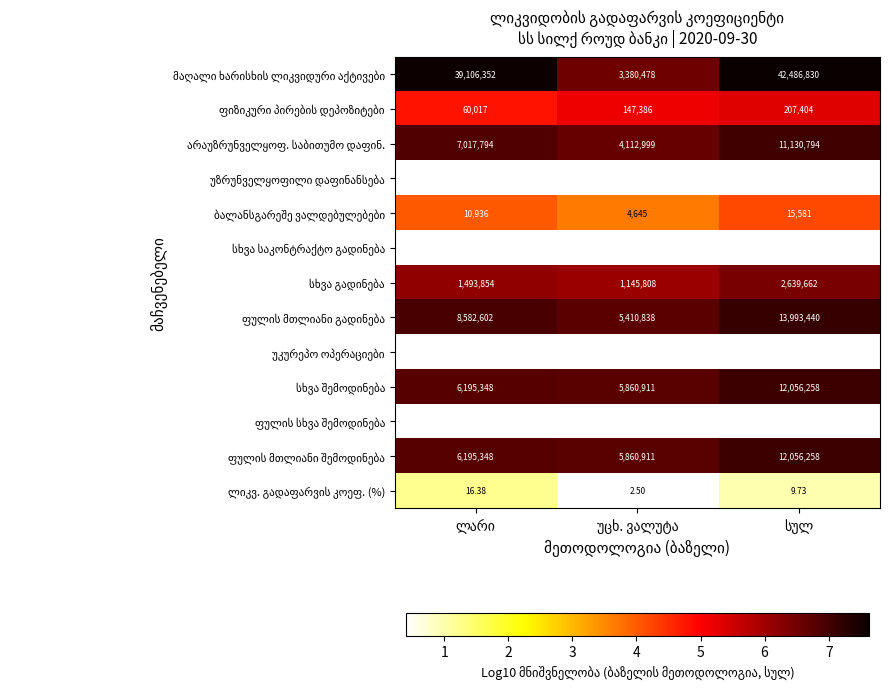

List the labels in order of არაუზრუნველყოფ. საბითუმო დაფინ. value, largest first.

სულ, ლარი, უცხ. ვალუტა